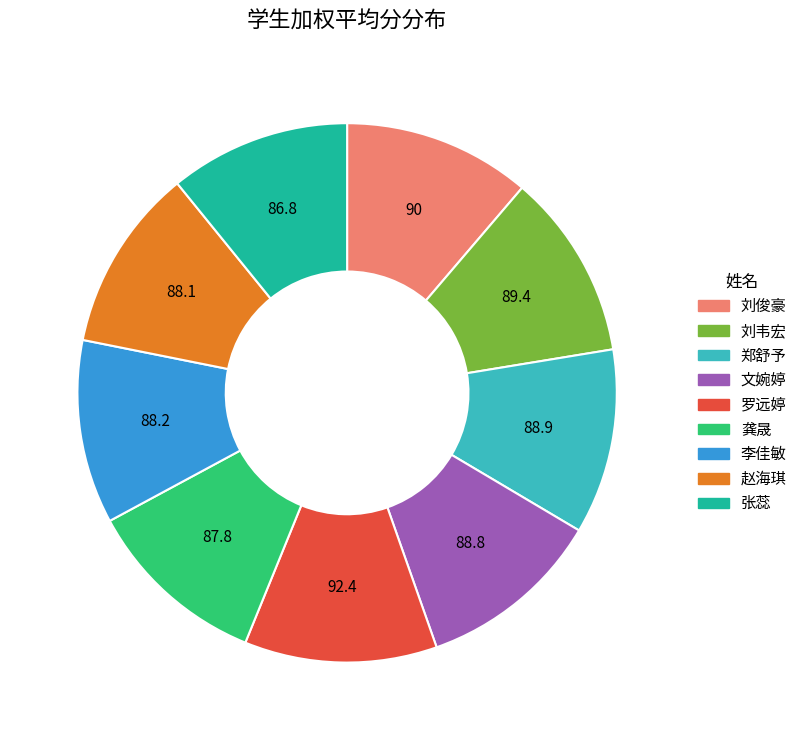

Is there any slice that represents more than half of the pie?

No